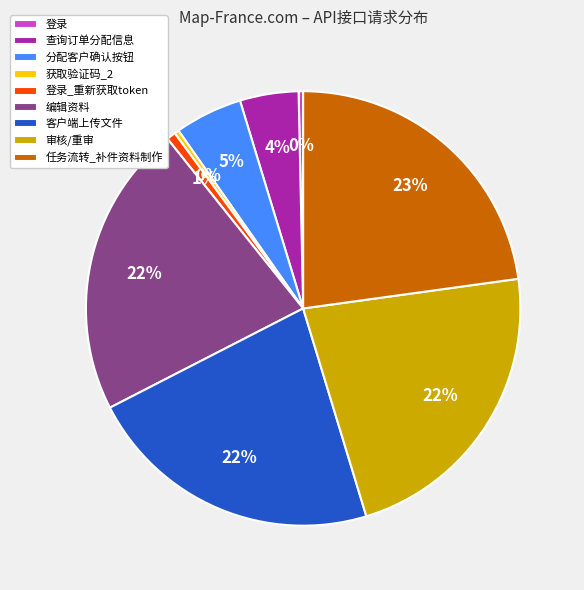

Combined, do 任务流转_补件资料制作 and 获取验证码_2 account for over 50%?

No